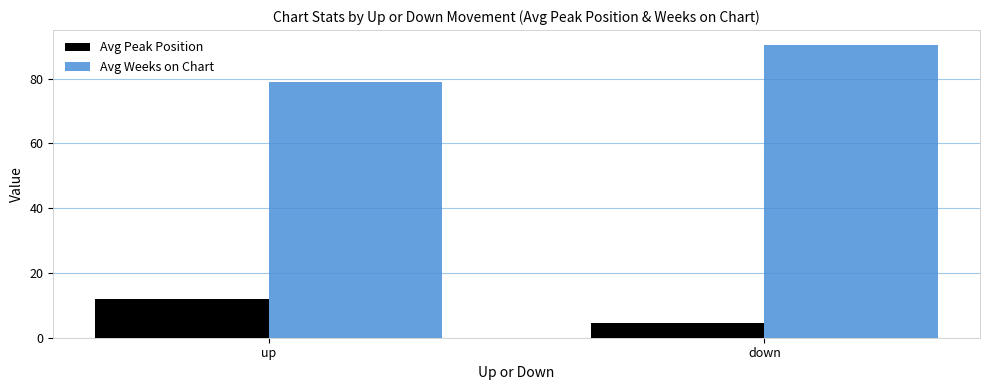

What is the sum of all Avg Weeks on Chart values?

169.4